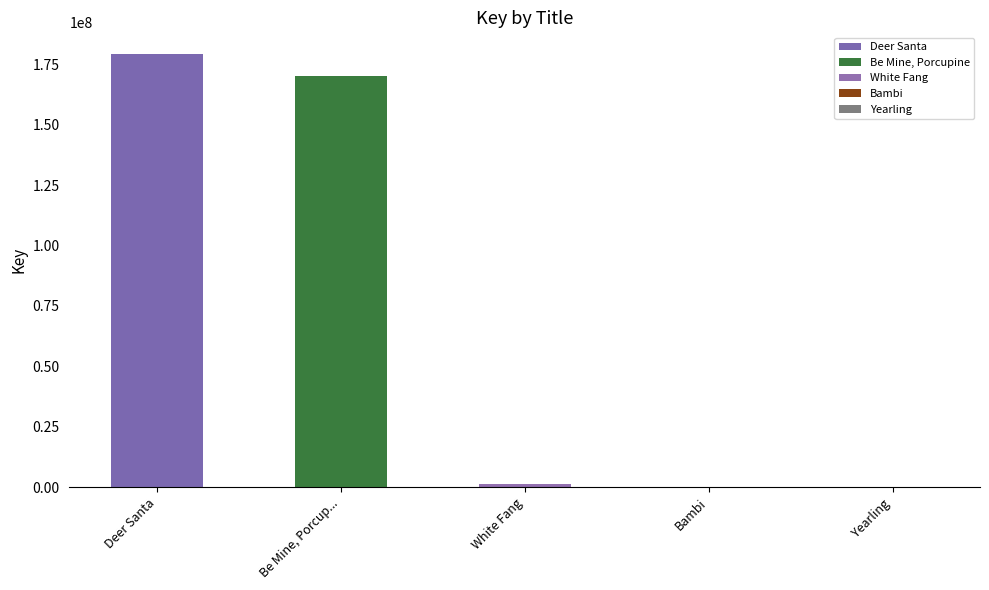

Between Deer Santa and Yearling, which is larger?

Deer Santa